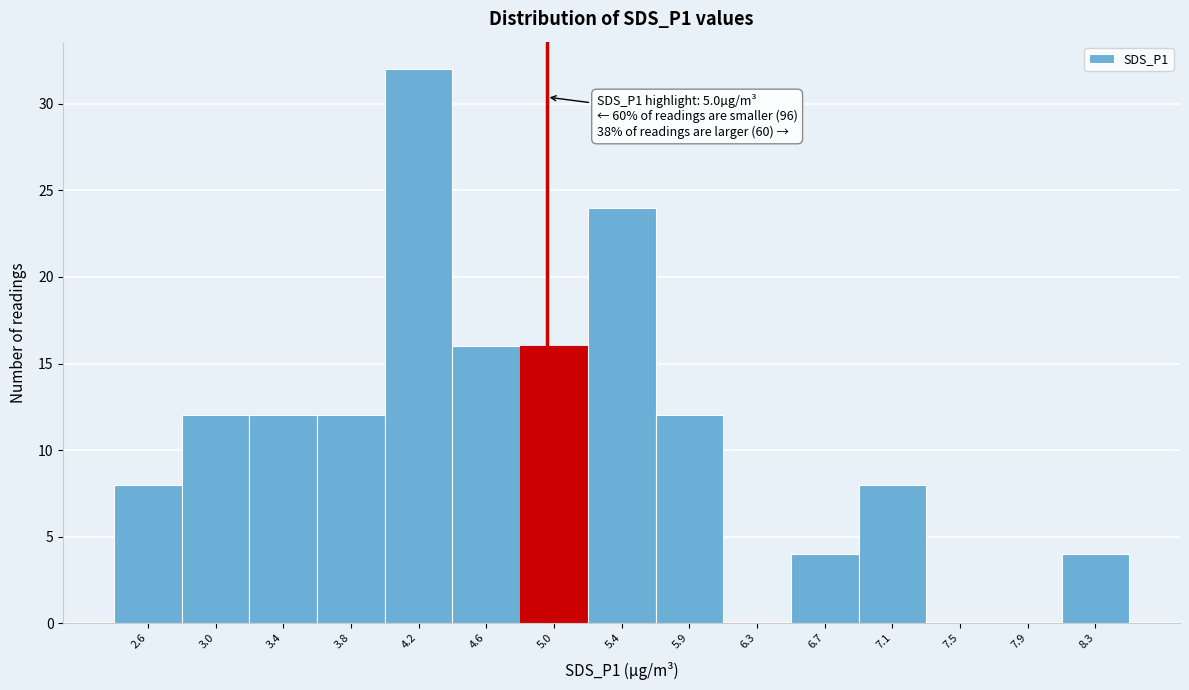

Over which range of the x-axis is the bar tallest?

4.05 to 4.45